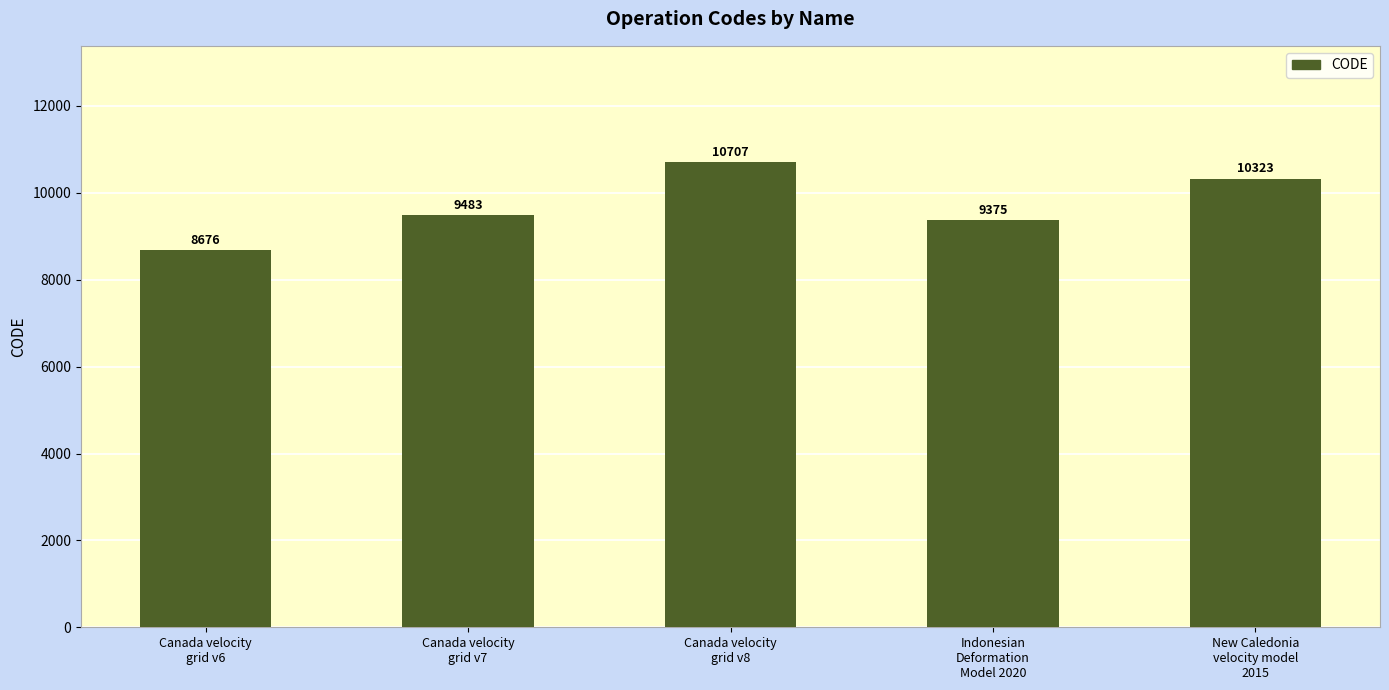

What is the minimum value shown in the chart?

8676